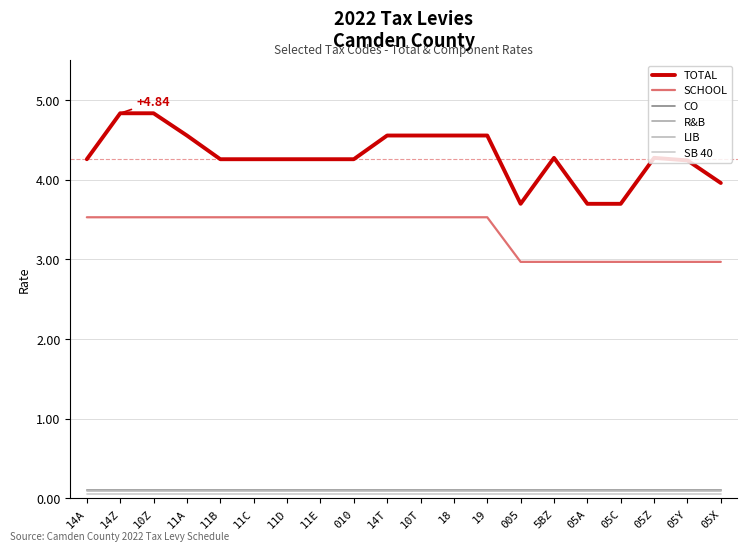

Is this an area chart (filled region under the line)?

No